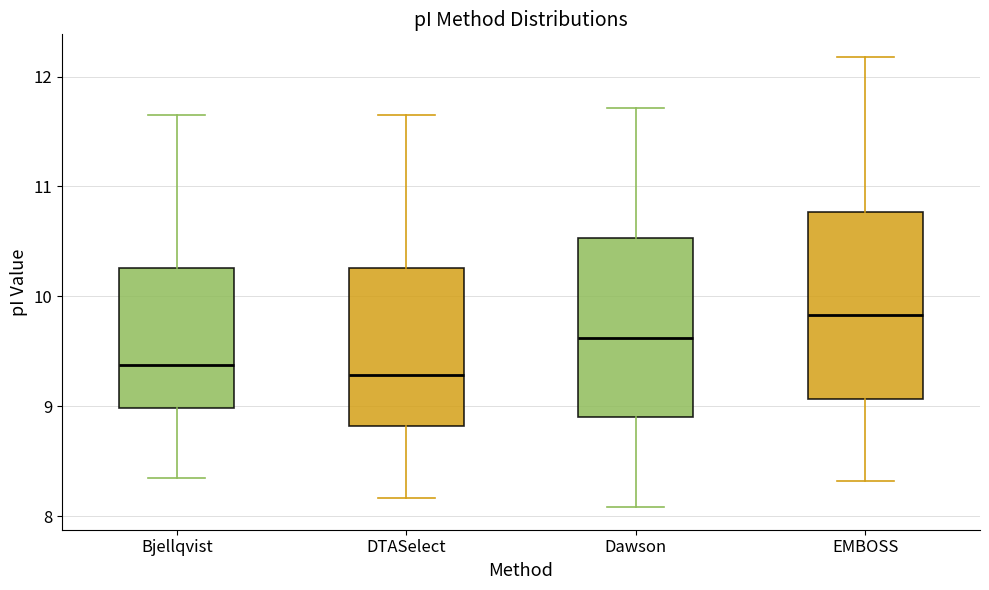

Reading left to right, read every box against the y-axis: the position of its median line, the range the box covers, and the ends of its whiskers. The values are not printed on the chart, so give them approximately, as read against the axis.

Bjellqvist: median 9.4, box 9.0 to 10.3, whiskers 8.3 to 11.7
DTASelect: median 9.3, box 8.8 to 10.3, whiskers 8.2 to 11.7
Dawson: median 9.6, box 8.9 to 10.5, whiskers 8.1 to 11.7
EMBOSS: median 9.8, box 9.1 to 10.8, whiskers 8.3 to 12.2